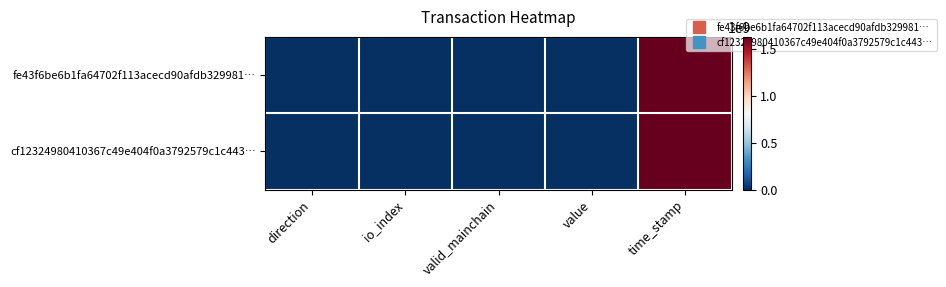

What is the difference between the highest and lowest values at io_index?

5.0